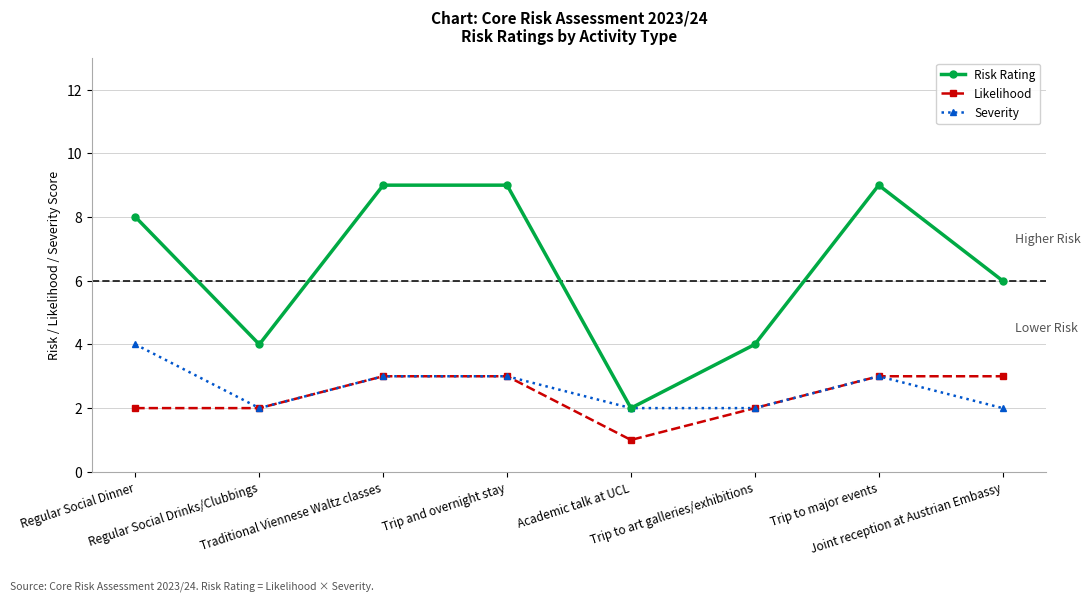

What is the minimum value shown in the chart?

1